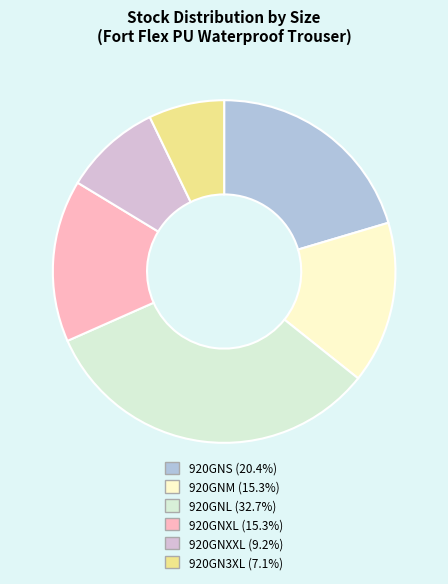

Between 920GNXXL and 920GNL, which is larger?

920GNL